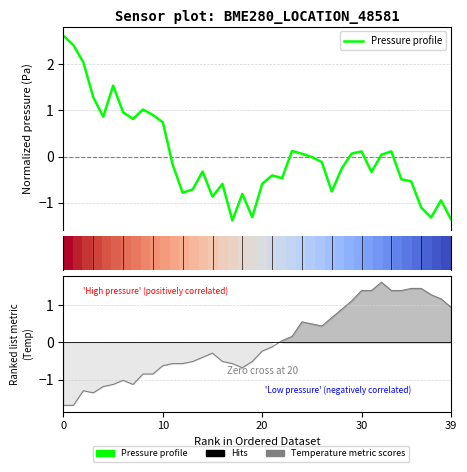

What is the maximum value shown in the chart?

2.6